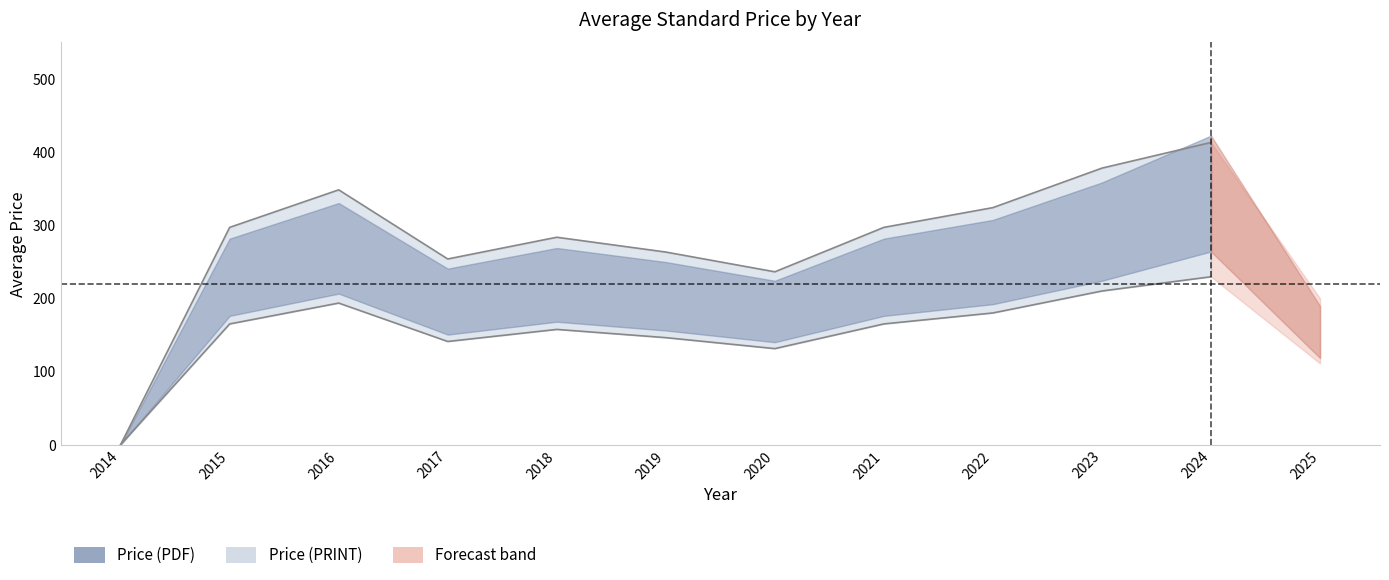

Which label corresponds to the largest value in the chart?

2024